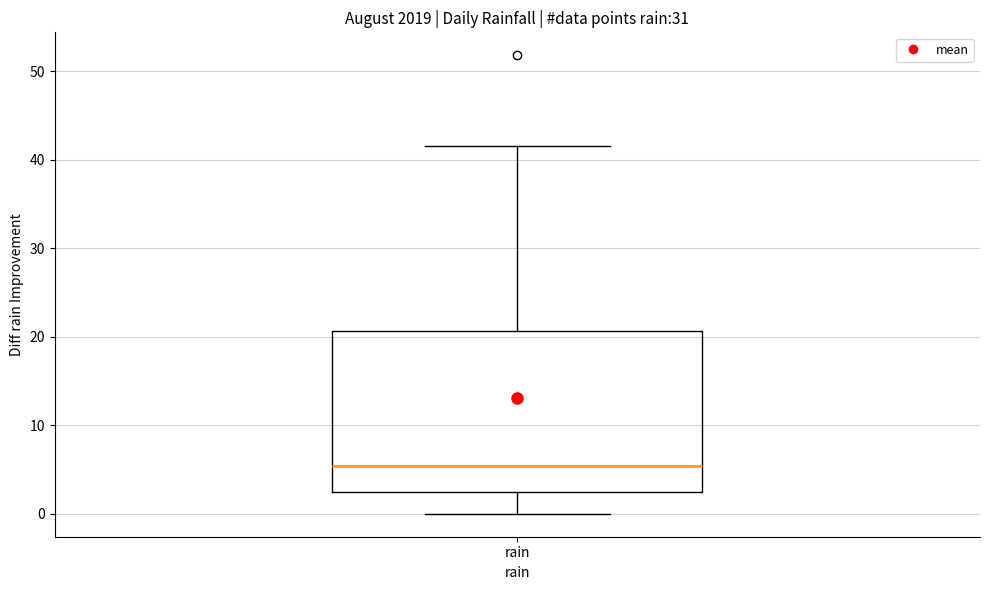

Where does the upper whisker of the box for rain end on the y-axis? The values are not printed on the chart, so give them approximately, as read against the axis.

42